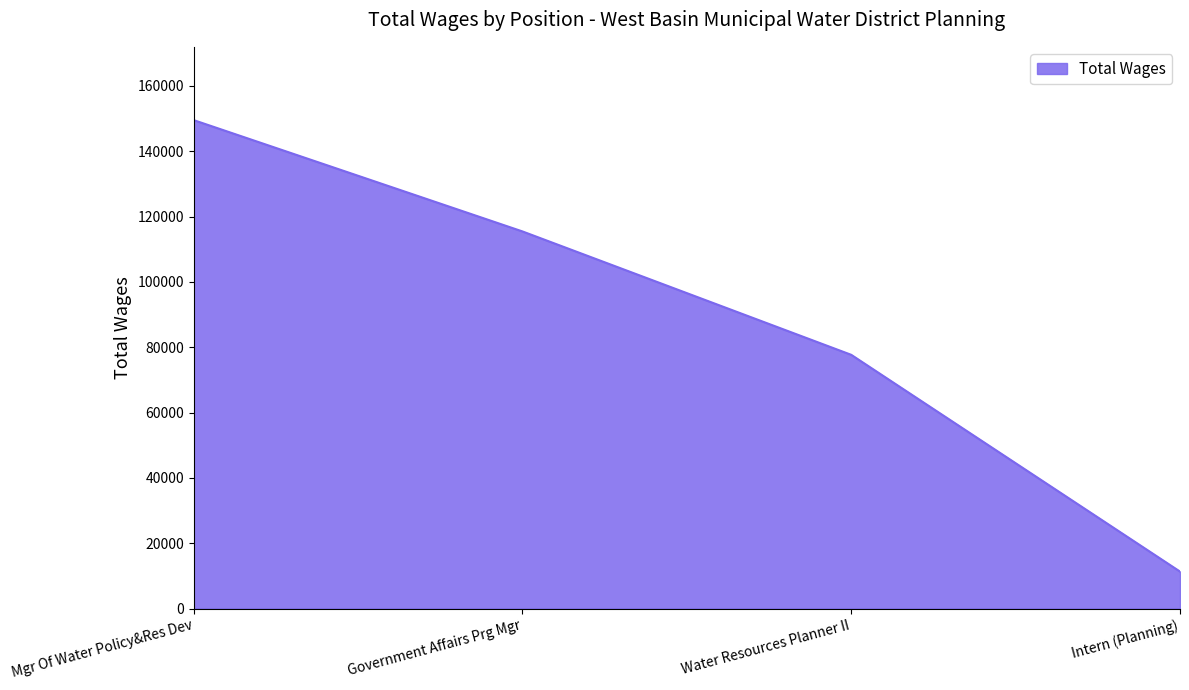

What is the change in value from Government Affairs Prg Mgr to Intern (Planning)?

-104147